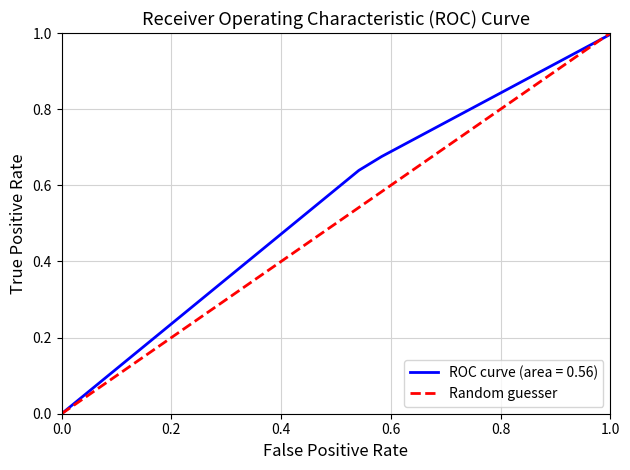

True or false: the data shows 0.1 at 0.2.

False